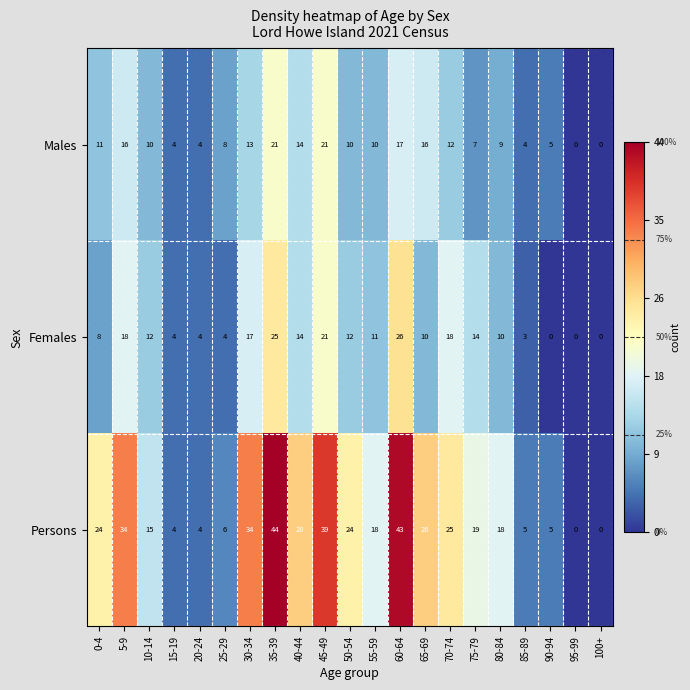

What is the highest value of the Females series?

26